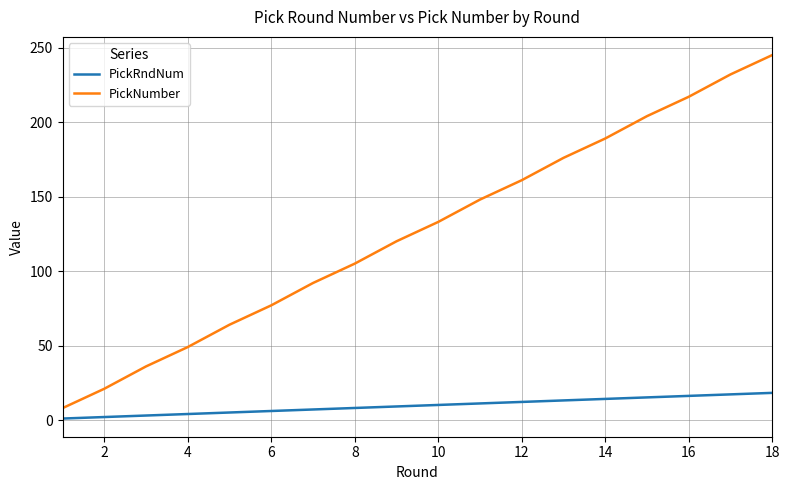

What are all the series names shown in the legend?

PickRndNum, PickNumber